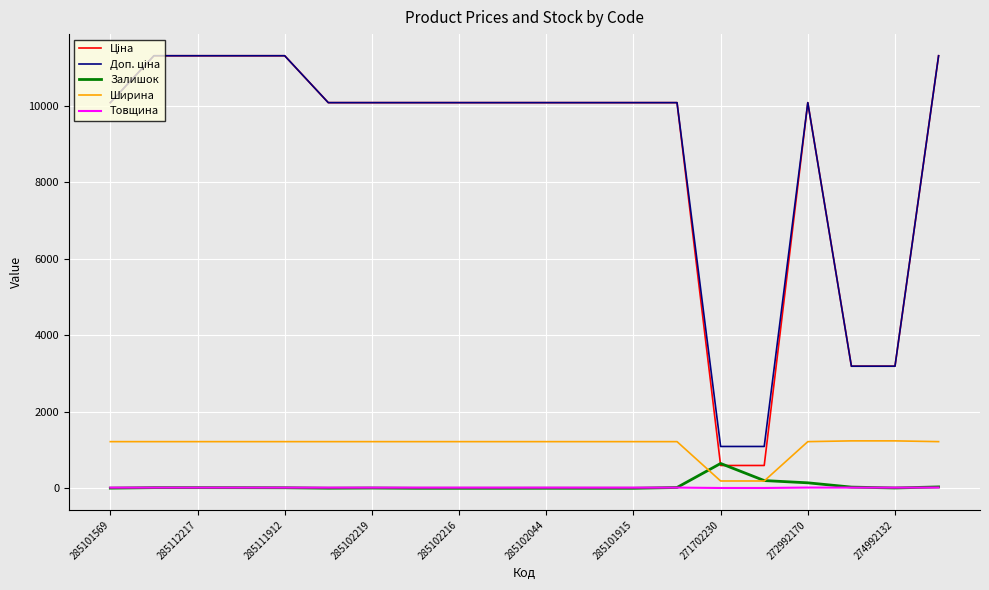

What is the greatest value displayed?

11312.5